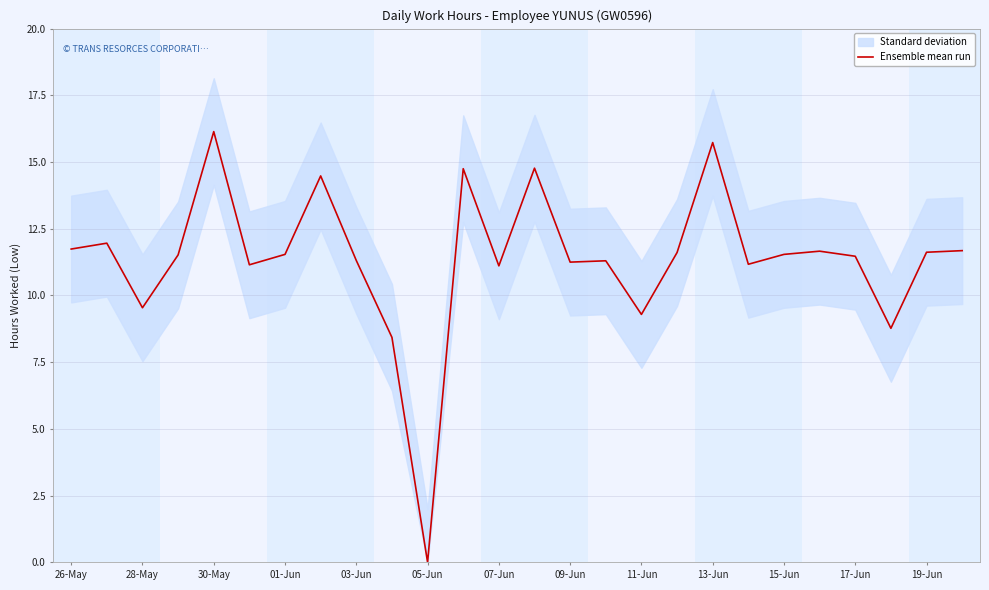

Reading right to left, extract all data points from this chart.

11.7	11.6	8.8	11.5	11.7	11.5	11.2	15.7	11.6	9.3	11.3	11.2	14.8	11.1	14.8	0.0	8.4	11.3	14.5	11.5	11.2	16.1	11.5	9.5	12.0	11.7